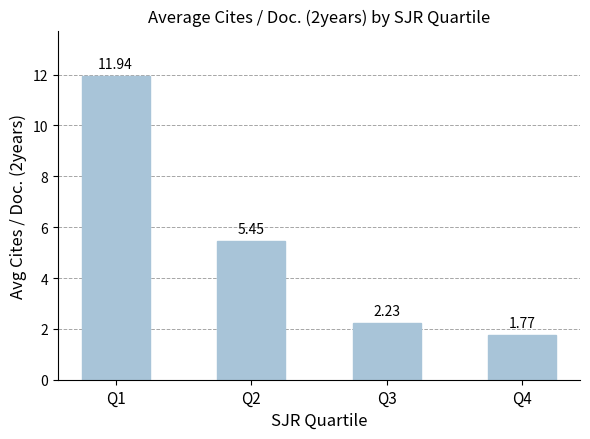

How many values are below 5?

2